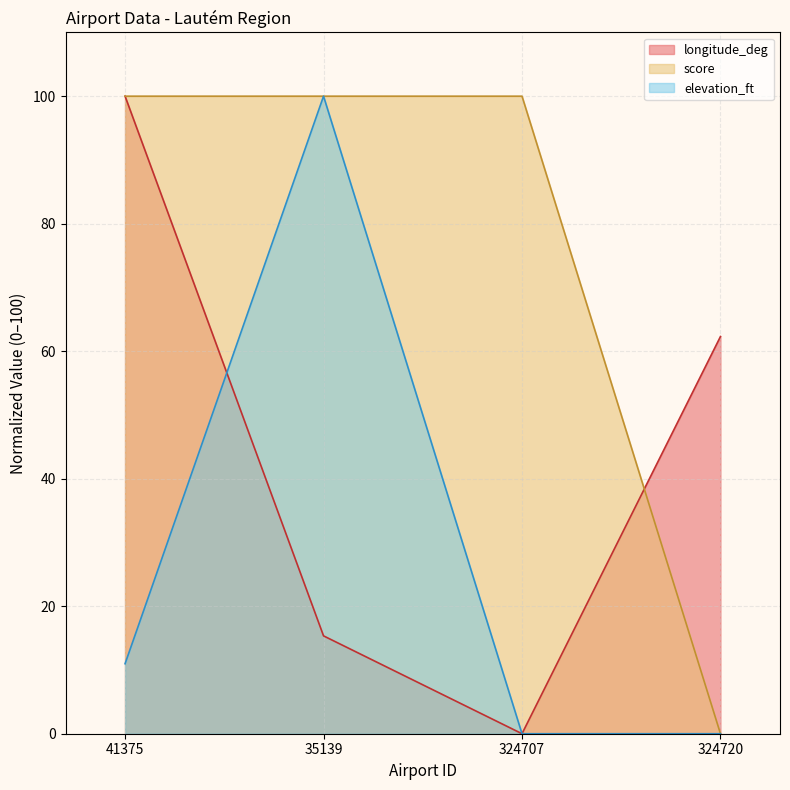

Rank the series at 41375 from highest to lowest value.

longitude_deg, score, elevation_ft